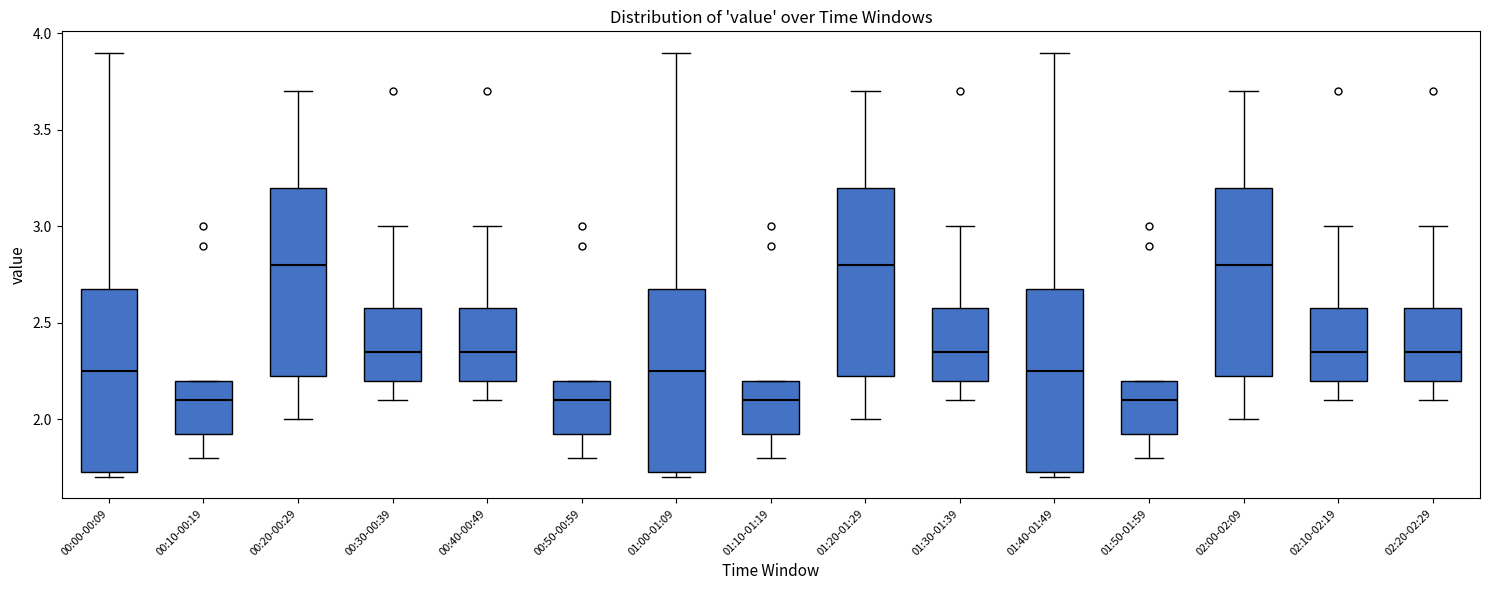

Where does the lower whisker of the box for 00:20-00:29 end on the y-axis? The values are not printed on the chart, so give them approximately, as read against the axis.

2.00